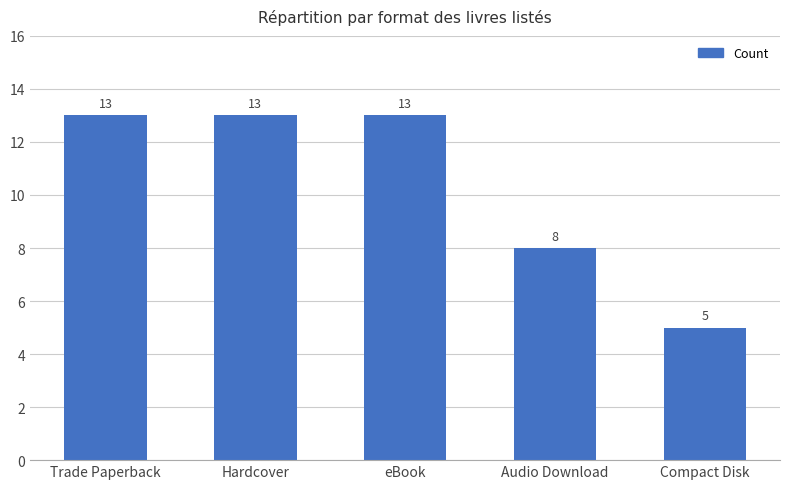

Reading right to left, transcribe all the data shown in this chart.

Compact Disk=5	Audio Download=8	eBook=13	Hardcover=13	Trade Paperback=13